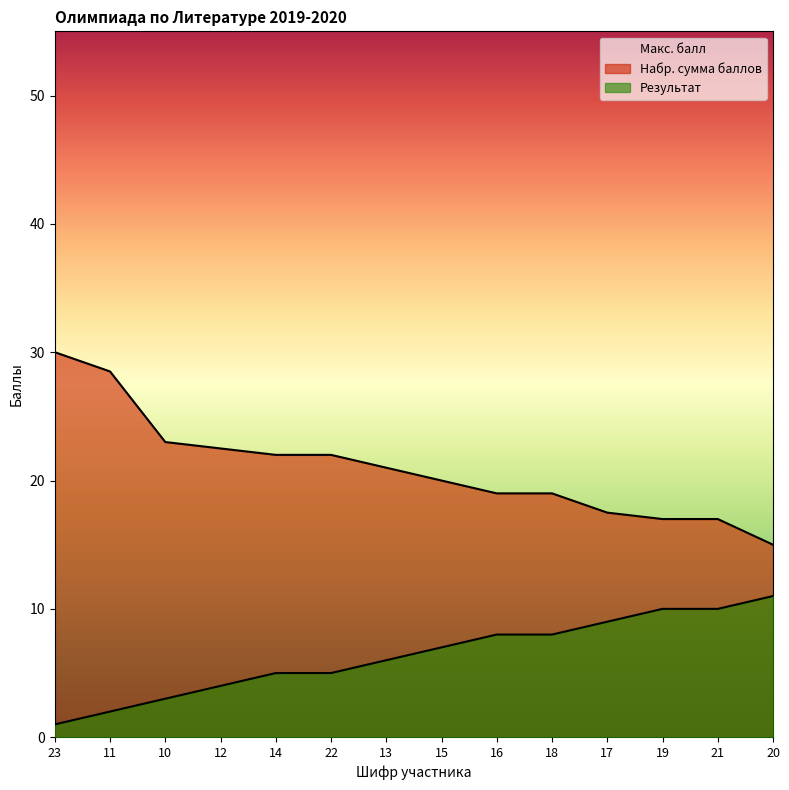

Reading left to right, transcribe all the data shown in this chart.

Набр. сумма баллов: 23=30.0	11=28.5	10=23.0	12=22.5	14=22.0	22=22.0	13=21.0	15=20.0	16=19.0	18=19.0	17=17.5	19=17.0	21=17.0	20=15.0
Результат: 23=1.0	11=2.0	10=3.0	12=4.0	14=5.0	22=5.0	13=6.0	15=7.0	16=8.0	18=8.0	17=9.0	19=10.0	21=10.0	20=11.0